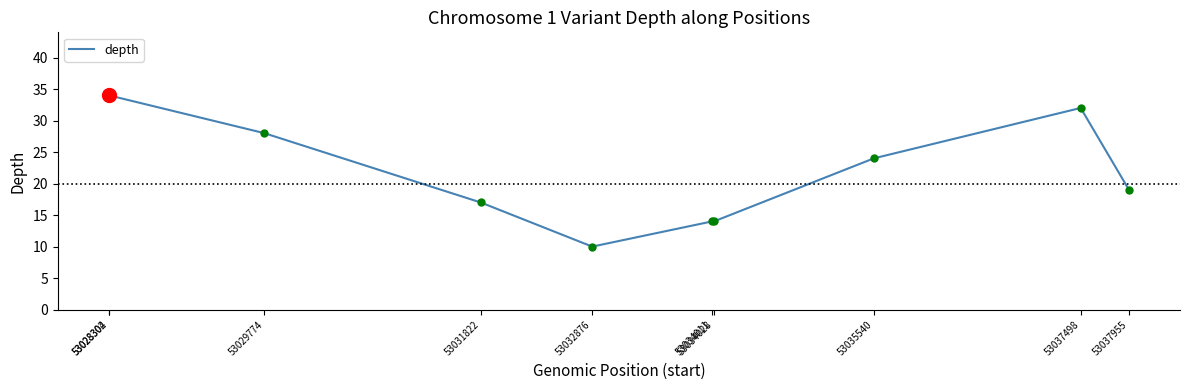

What is the smallest value displayed?

10